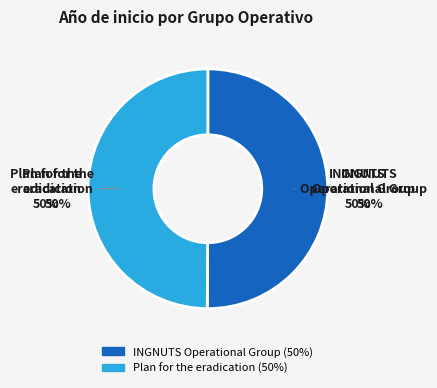

To the nearest percent, what is the combined percentage of Operational Group: Plan for the eradication and INGNUTS Operational Group?

100%